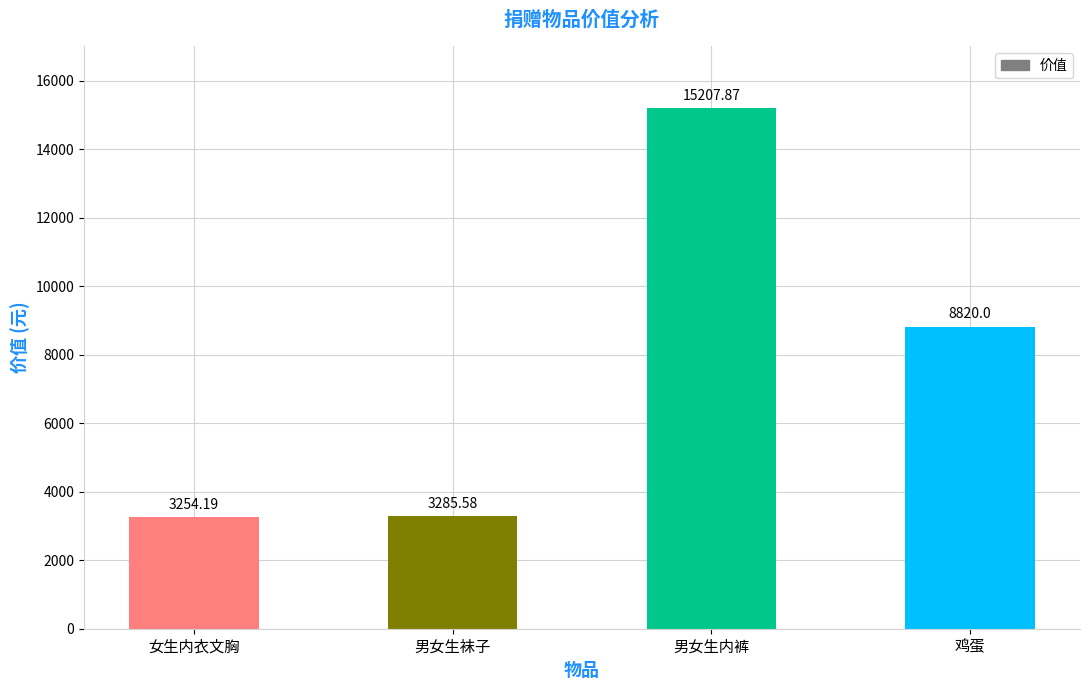

What is the difference between the values at 男女生袜子 and 男女生内裤?

11922.3